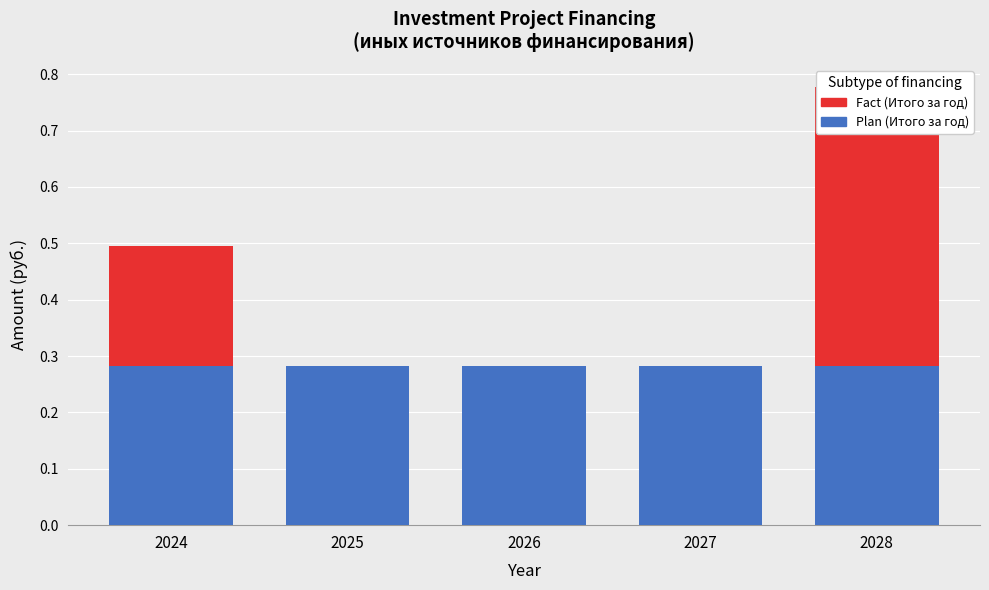

What is the difference between the second highest and second lowest values in the Fact (Итого за год) series?

0.2